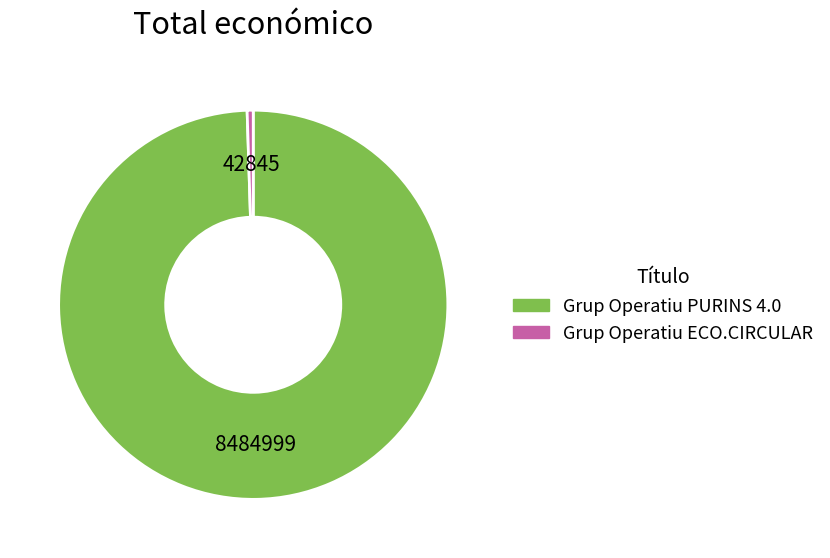

Does Grup Operatiu PURINS 4.0 represent more than half of the total?

Yes